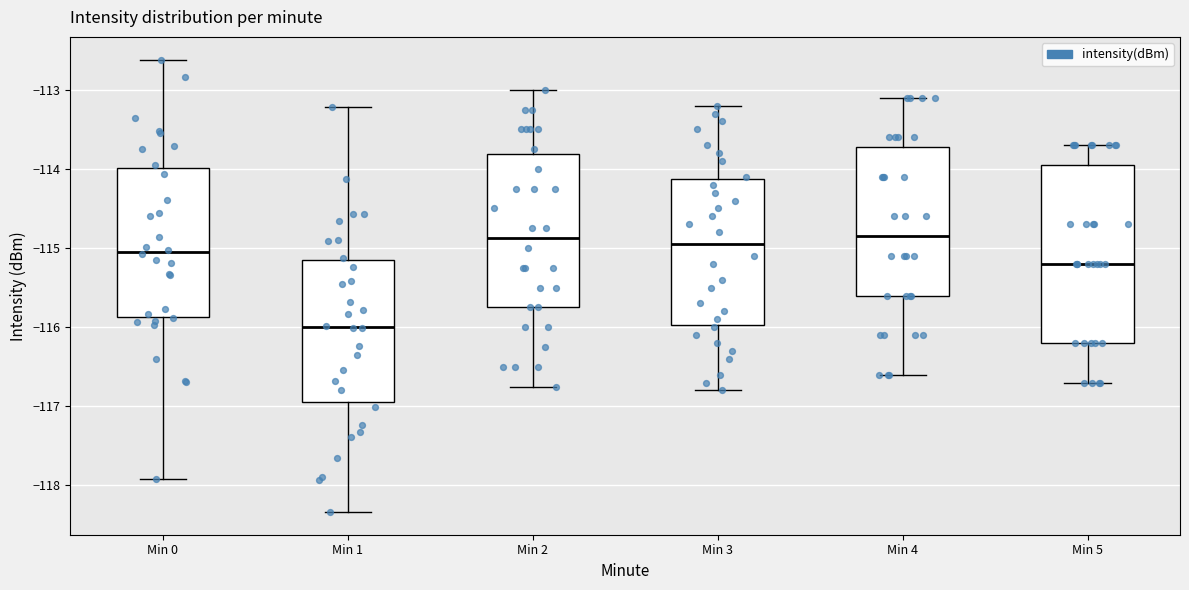

Where is the upper edge of the box for Min 3 on the y-axis? The values are not printed on the chart, so give them approximately, as read against the axis.

-114.1